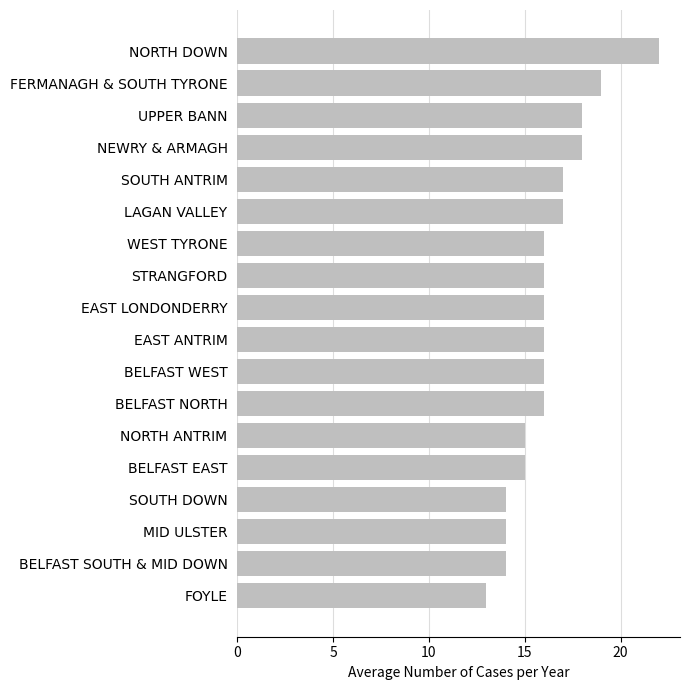

Which has a higher value, BELFAST WEST or FERMANAGH & SOUTH TYRONE?

FERMANAGH & SOUTH TYRONE